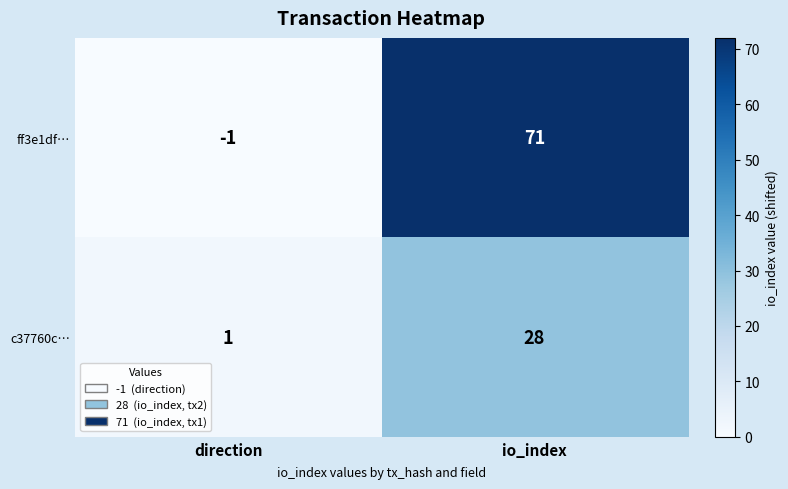

What is the spread (max minus min) of values at io_index?

43